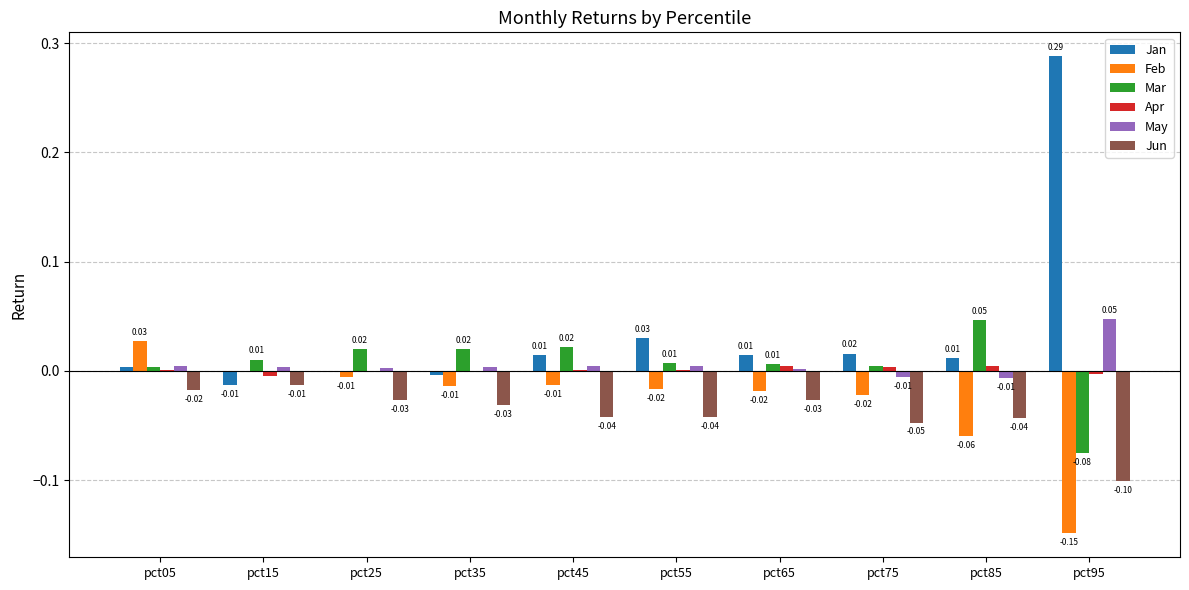

Which series has the largest total across all categories?

Jan